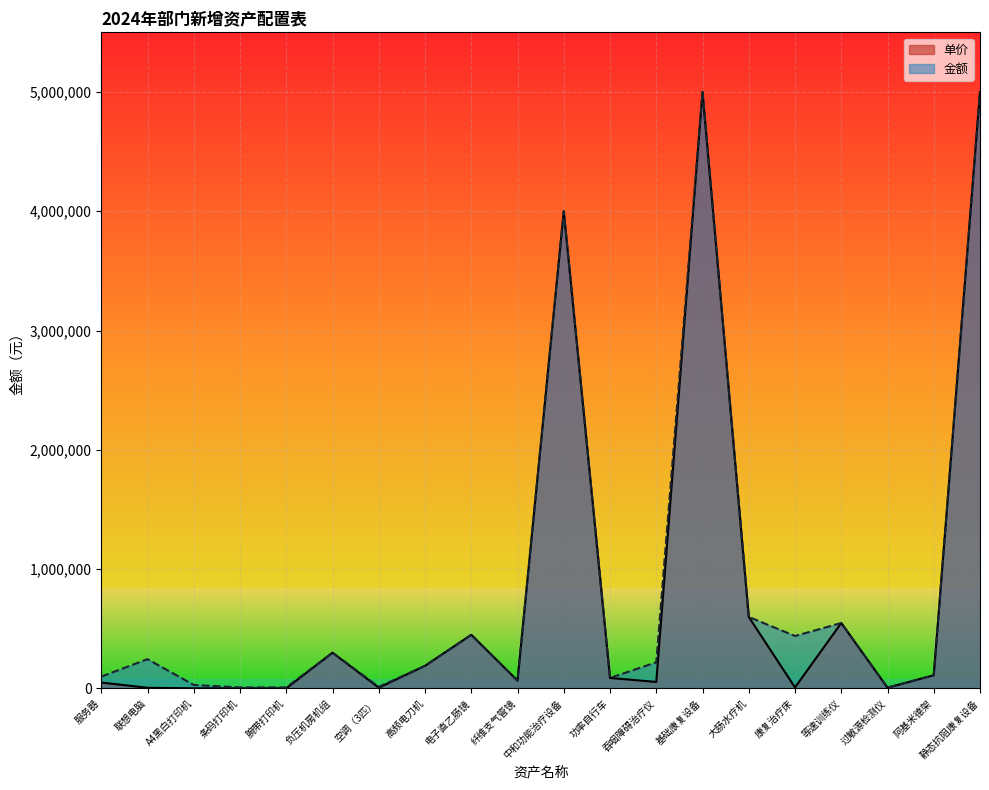

How many categories are shown in the chart?

20